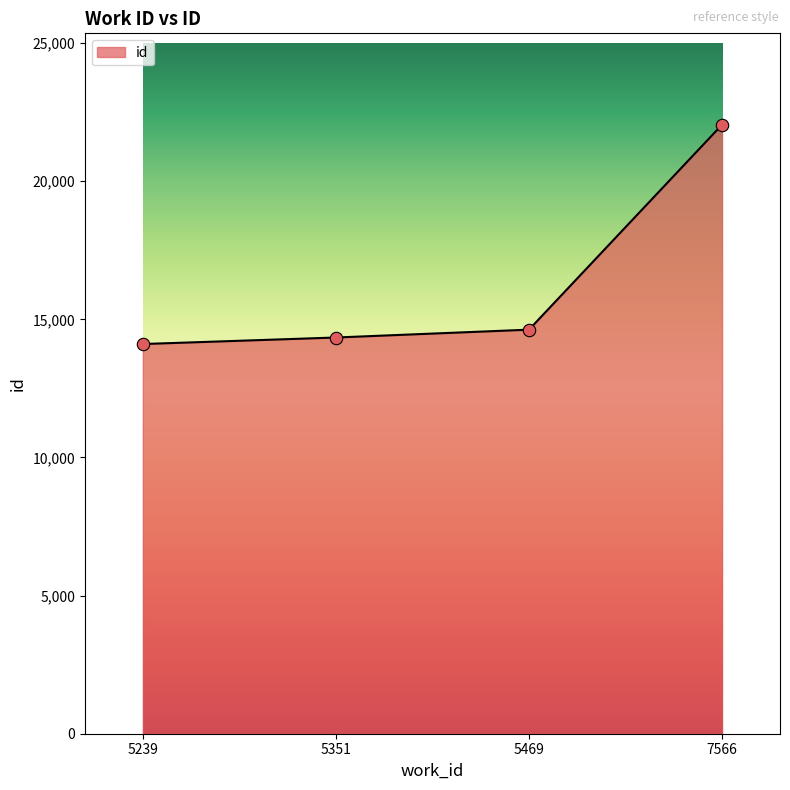

What is the ratio of the value at 5239 to the value at 5351?

1.0